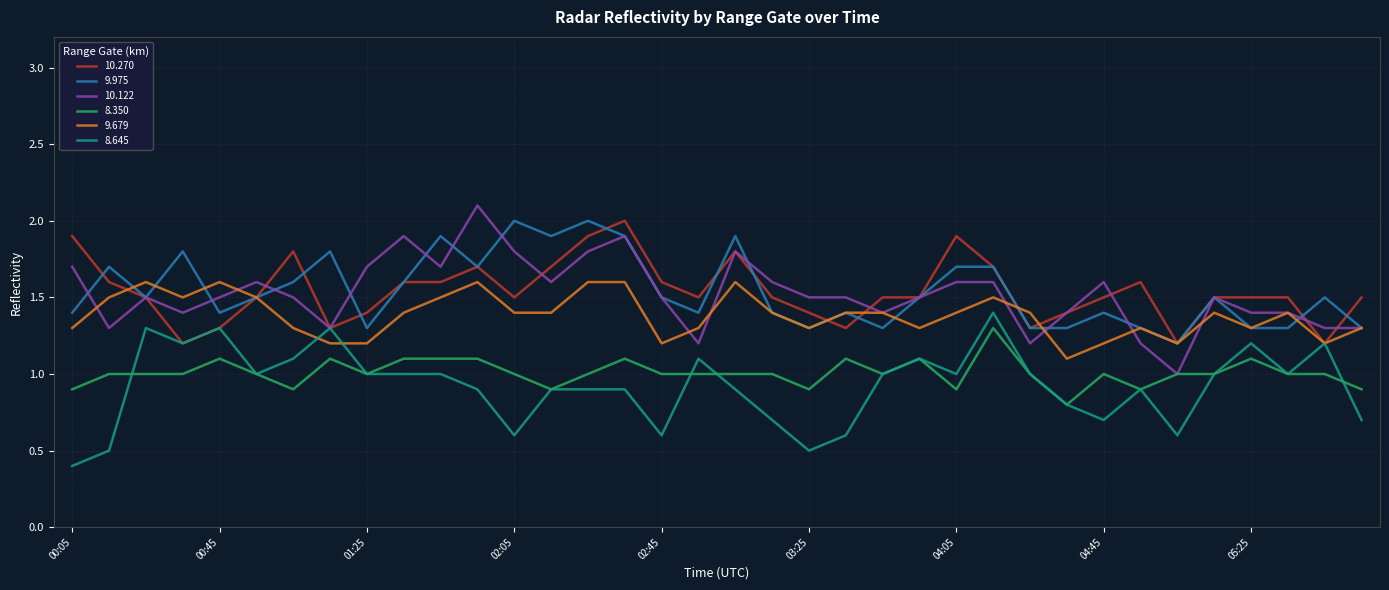

Reading left to right, transcribe all the data shown in this chart.

10.270: 1.9	1.6	1.5	1.2	1.3	1.5	1.8	1.3	1.4	1.6	1.6	1.7	1.5	1.7	1.9	2.0	1.6	1.5	1.8	1.5	1.4	1.3	1.5	1.5	1.9	1.7	1.3	1.4	1.5	1.6	1.2	1.5	1.5	1.5	1.2	1.5
9.975: 1.4	1.7	1.5	1.8	1.4	1.5	1.6	1.8	1.3	1.6	1.9	1.7	2.0	1.9	2.0	1.9	1.5	1.4	1.9	1.4	1.3	1.4	1.3	1.5	1.7	1.7	1.3	1.3	1.4	1.3	1.2	1.5	1.3	1.3	1.5	1.3
10.122: 1.7	1.3	1.5	1.4	1.5	1.6	1.5	1.3	1.7	1.9	1.7	2.1	1.8	1.6	1.8	1.9	1.5	1.2	1.8	1.6	1.5	1.5	1.4	1.5	1.6	1.6	1.2	1.4	1.6	1.2	1.0	1.5	1.4	1.4	1.3	1.3
8.350: 0.9	1.0	1.0	1.0	1.1	1.0	0.9	1.1	1.0	1.1	1.1	1.1	1.0	0.9	1.0	1.1	1.0	1.0	1.0	1.0	0.9	1.1	1.0	1.1	0.9	1.3	1.0	0.8	1.0	0.9	1.0	1.0	1.1	1.0	1.0	0.9
9.679: 1.3	1.5	1.6	1.5	1.6	1.5	1.3	1.2	1.2	1.4	1.5	1.6	1.4	1.4	1.6	1.6	1.2	1.3	1.6	1.4	1.3	1.4	1.4	1.3	1.4	1.5	1.4	1.1	1.2	1.3	1.2	1.4	1.3	1.4	1.2	1.3
8.645: 0.4	0.5	1.3	1.2	1.3	1.0	1.1	1.3	1.0	1.0	1.0	0.9	0.6	0.9	0.9	0.9	0.6	1.1	0.9	0.7	0.5	0.6	1.0	1.1	1.0	1.4	1.0	0.8	0.7	0.9	0.6	1.0	1.2	1.0	1.2	0.7